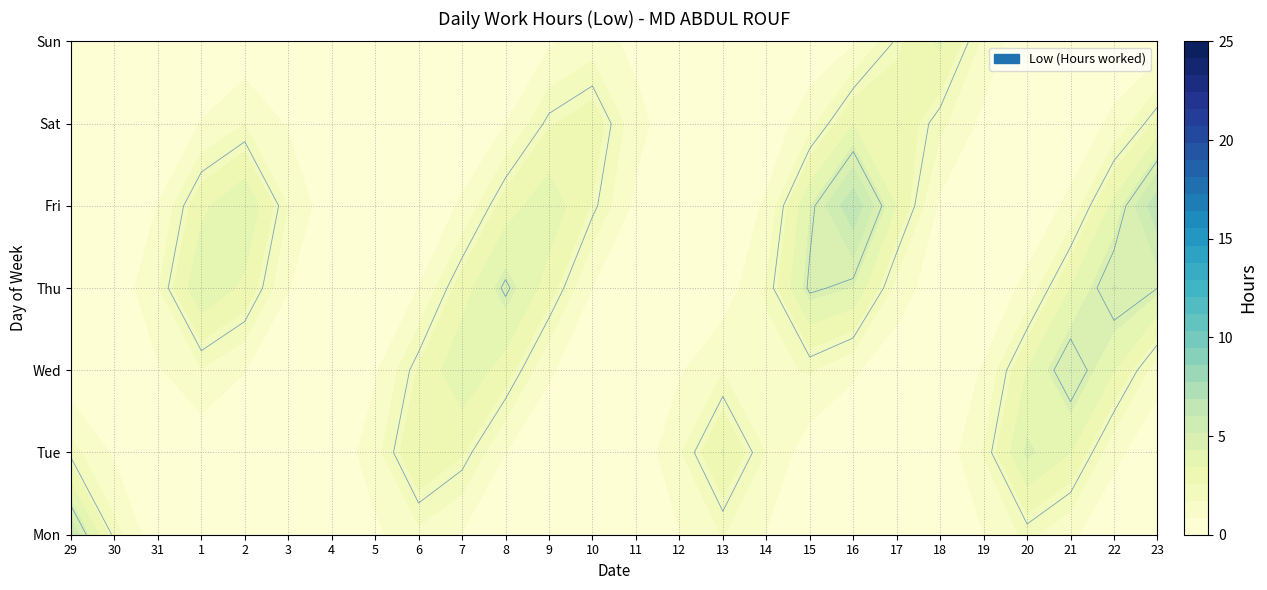

Which has a higher value, Fri or Mon?

Mon